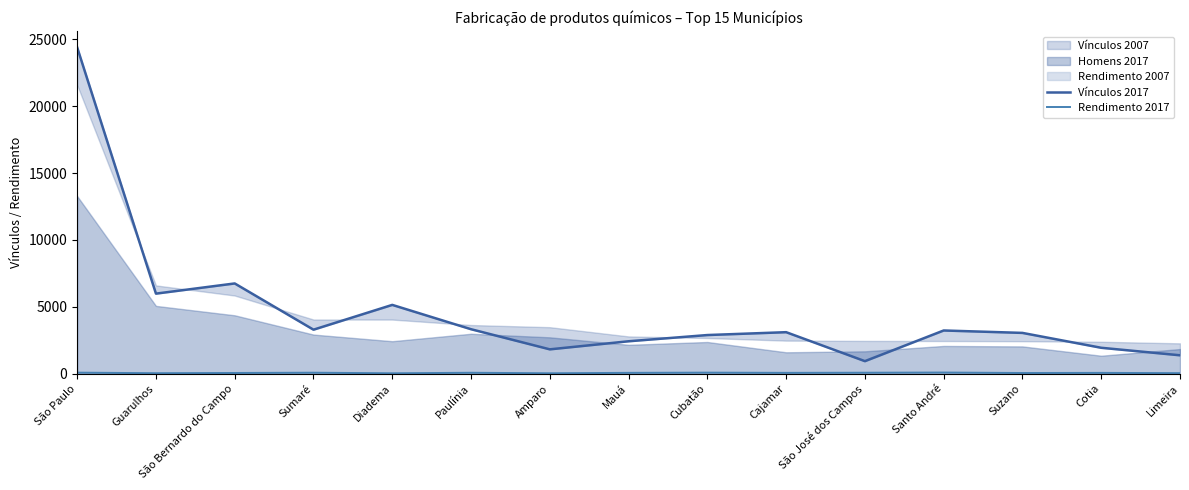

What is the highest value of the Vínculos 2017 series?

24397.0